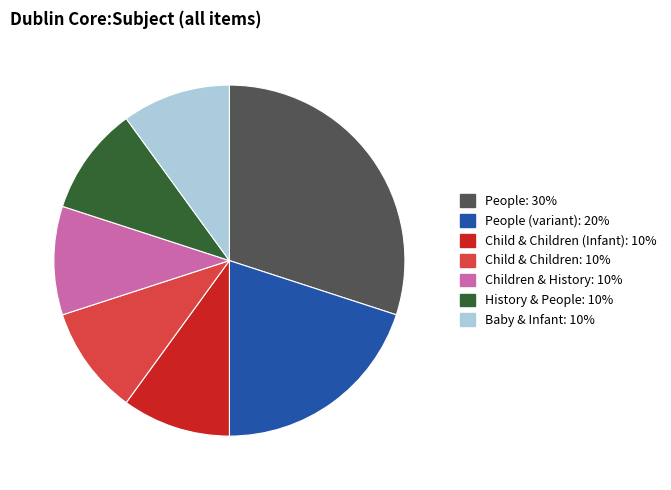

Is there a majority slice in this chart?

No